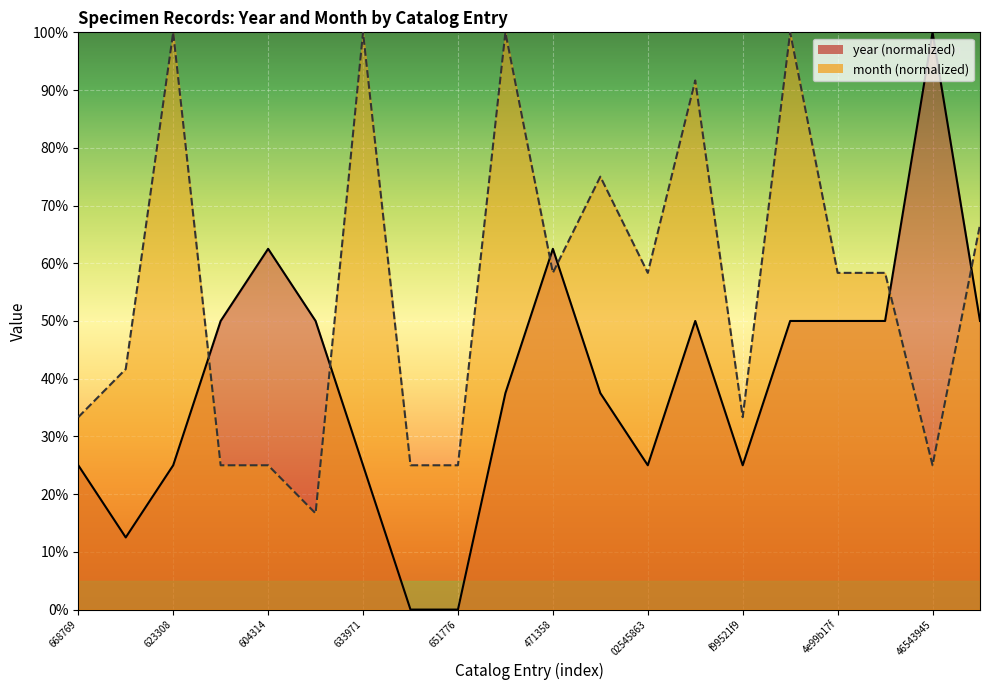

Which series has the largest total across all categories?

month